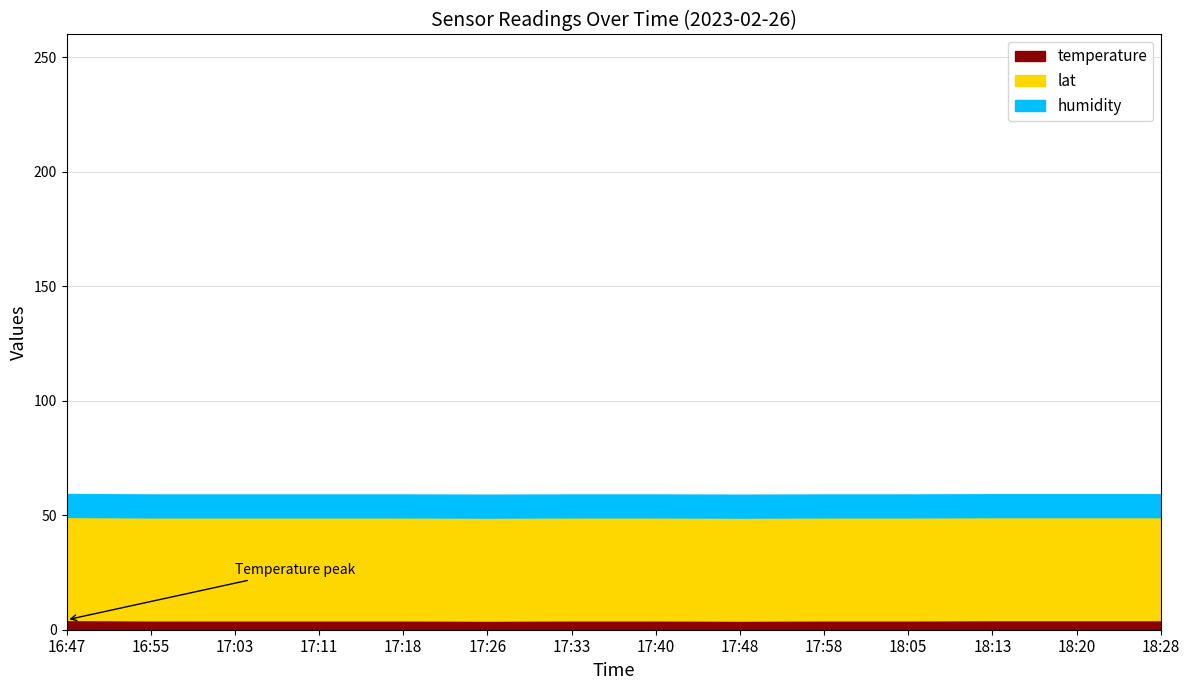

How many values in the temperature series exceed 4?

12